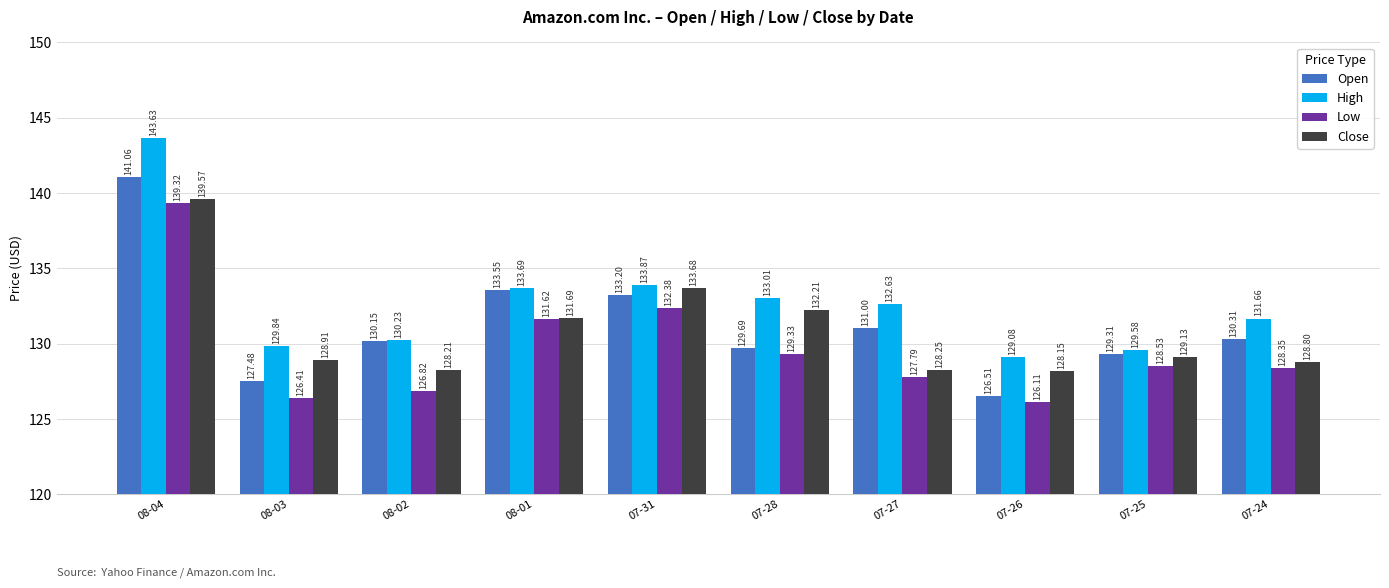

What is the lowest value of the High series?

129.1